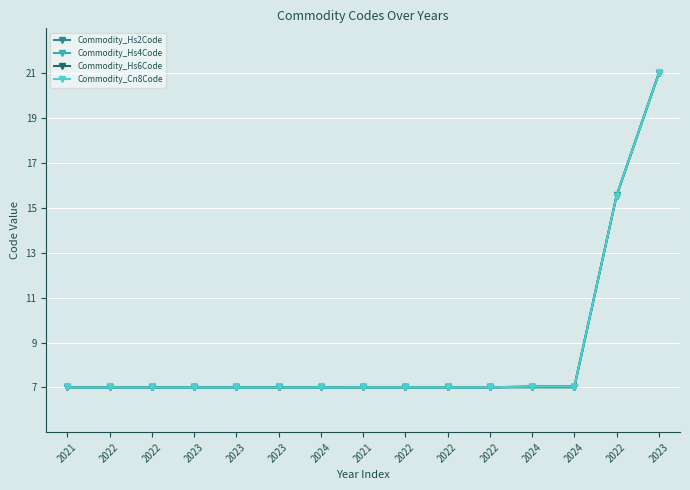

Count the number of data series in this chart.

4